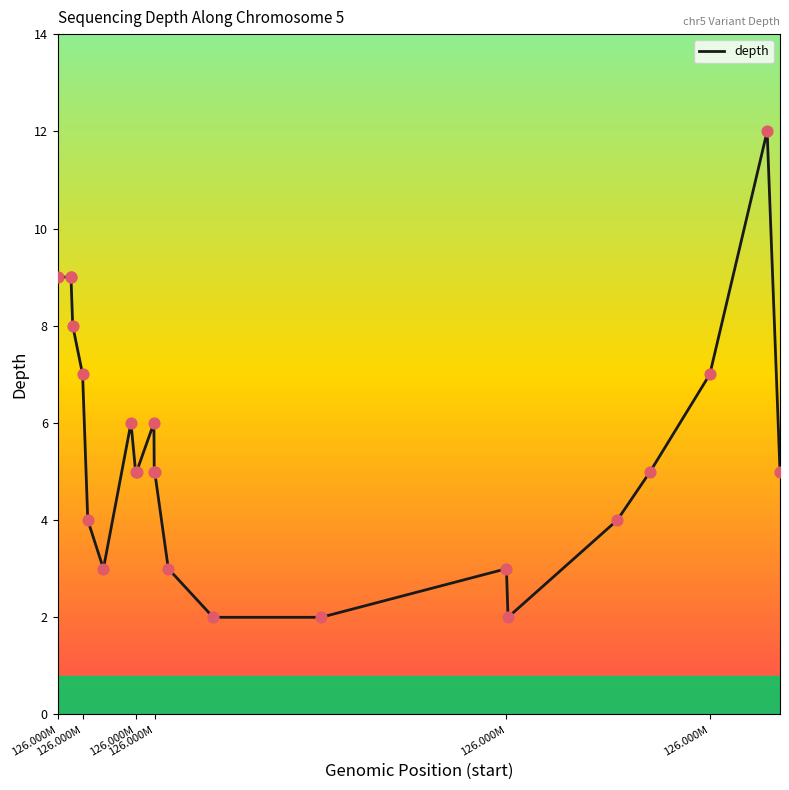

What is the difference between the maximum and minimum values?

10